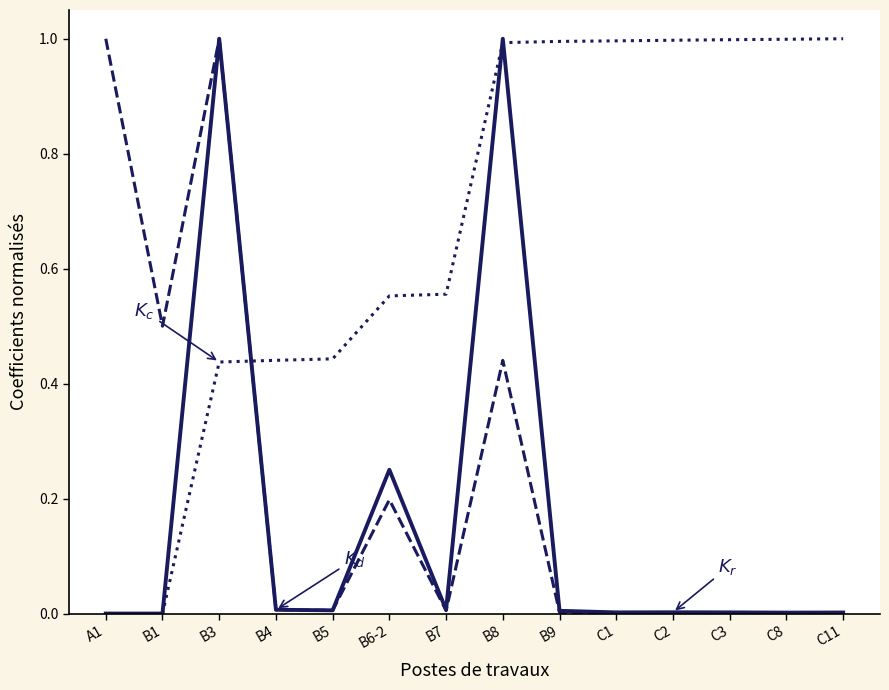

What position from the left is B3?

3